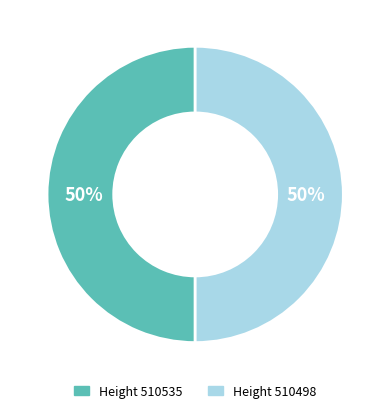

How many segments does this pie chart have?

2